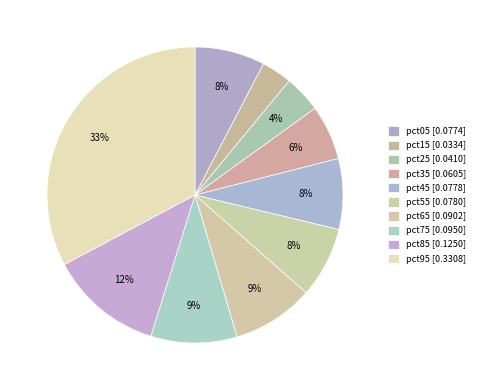

What is the total percentage of pct95 and pct25?

36.9%